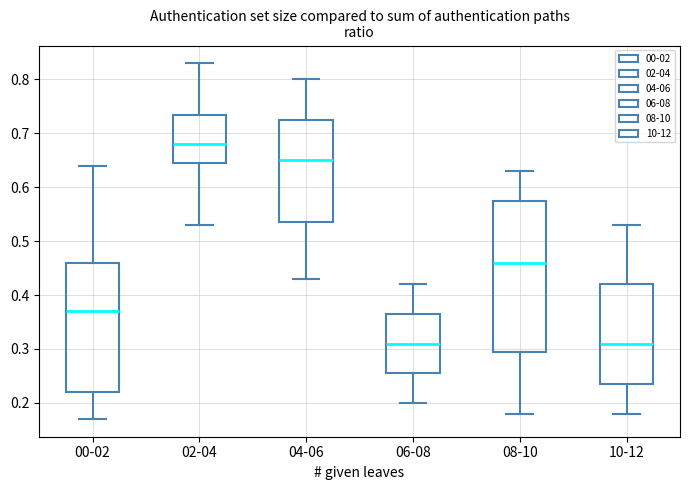

Reading left to right, read every box against the y-axis: the position of its median line, the range the box covers, and the ends of its whiskers. The values are not printed on the chart, so give them approximately, as read against the axis.

00-02: median 0.37, box 0.22 to 0.46, whiskers 0.17 to 0.64
02-04: median 0.68, box 0.65 to 0.74, whiskers 0.53 to 0.83
04-06: median 0.65, box 0.54 to 0.73, whiskers 0.43 to 0.80
06-08: median 0.31, box 0.26 to 0.37, whiskers 0.20 to 0.42
08-10: median 0.46, box 0.30 to 0.58, whiskers 0.18 to 0.63
10-12: median 0.31, box 0.24 to 0.42, whiskers 0.18 to 0.53